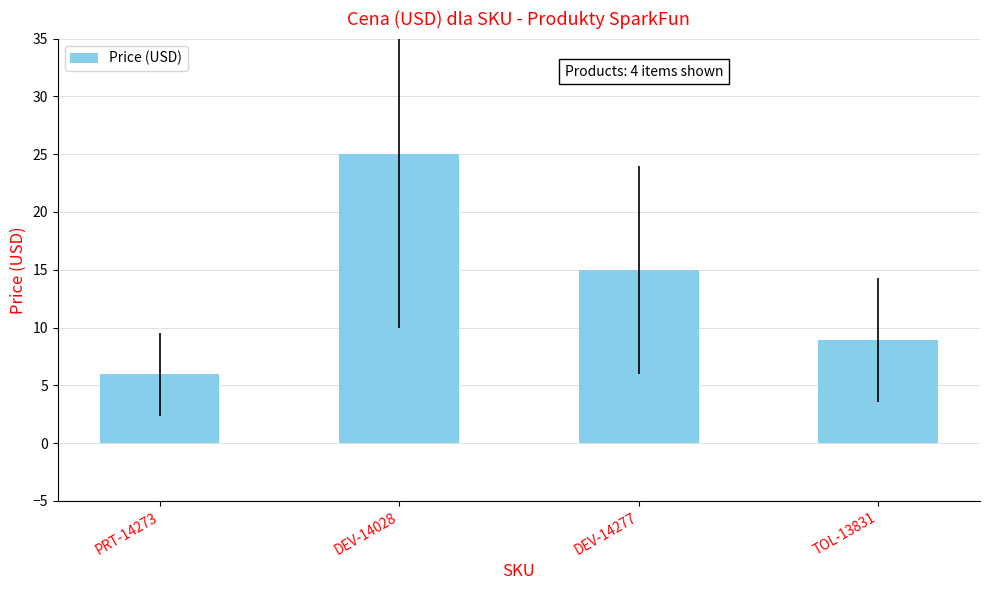

Which label corresponds to the smallest value in the chart?

PRT-14273